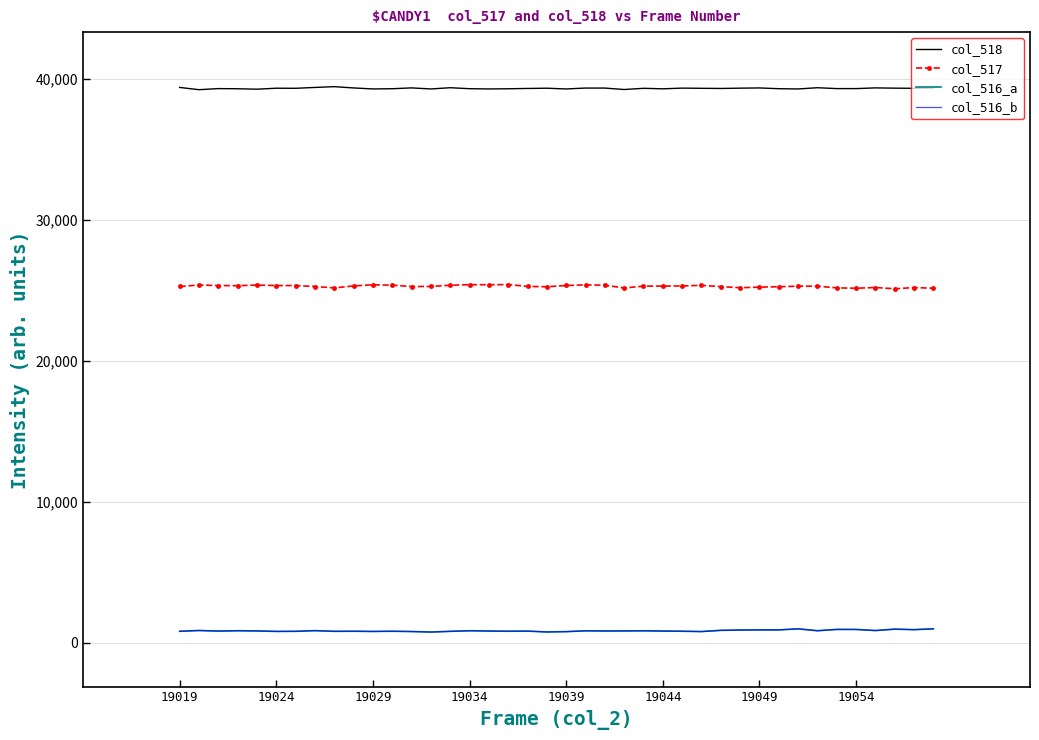

What is the greatest value displayed?

39471